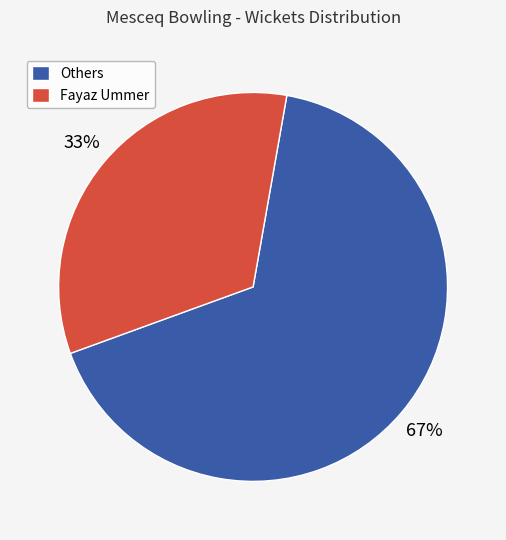

To the nearest percent, what portion does Others represent?

67%